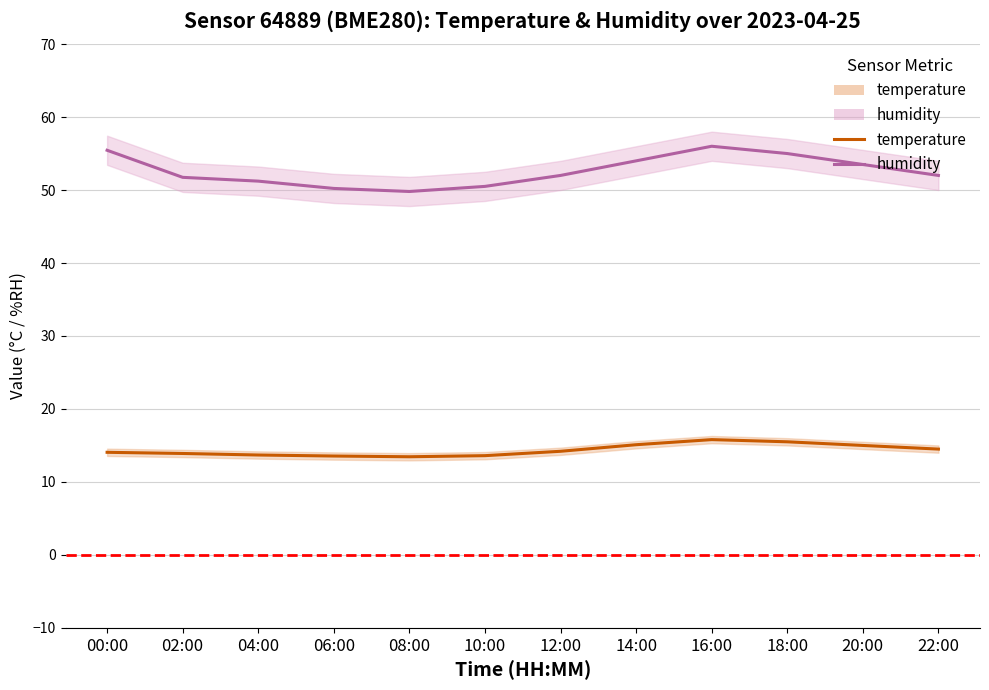

At which category is the sum across all series the highest?

16:00